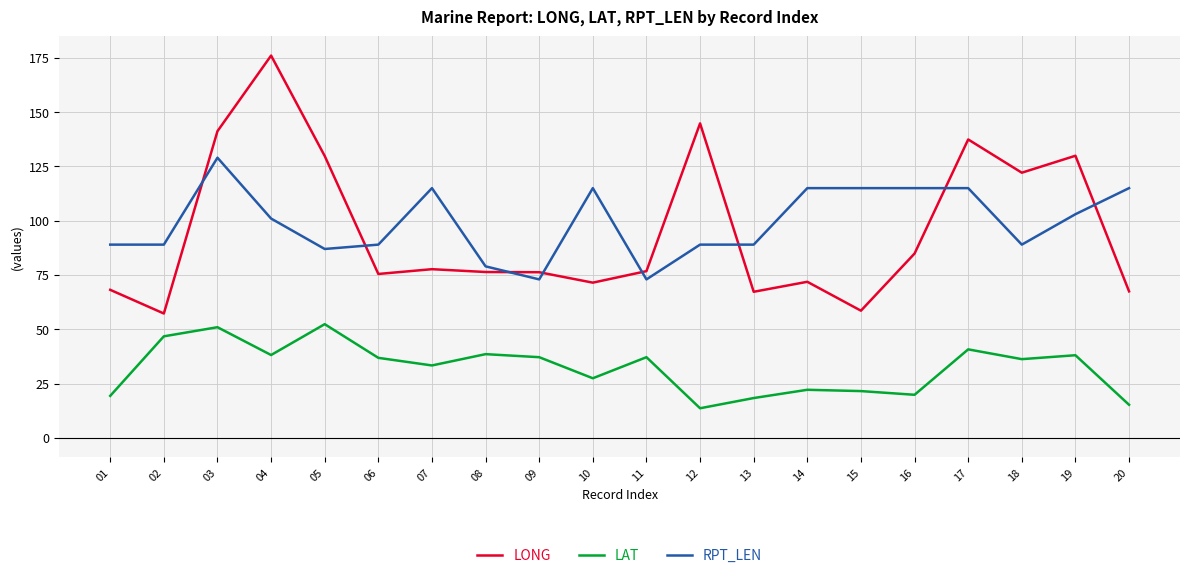

True or false: LAT and RPT_LEN intersect in this chart.

False